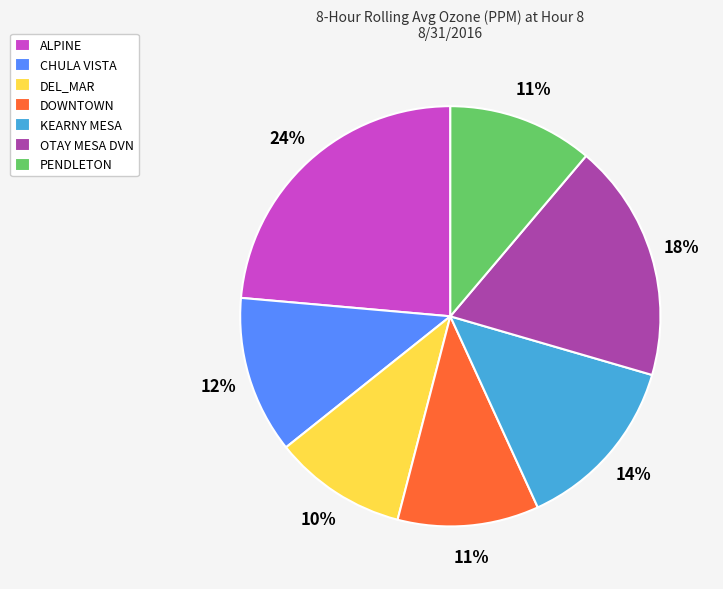

To the nearest percent, what portion does CHULA VISTA represent?

12%